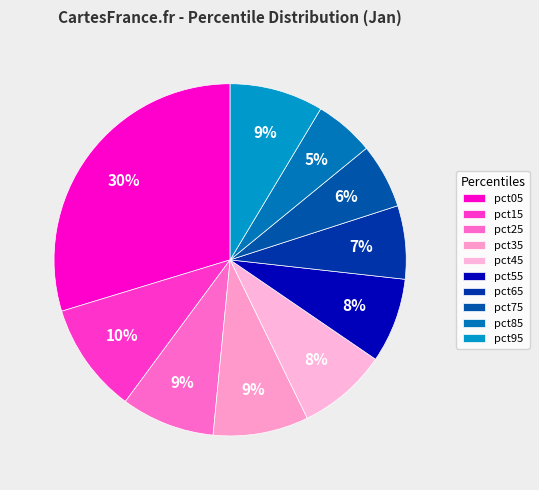

Is it true that pct45 is 8% of the pie?

True